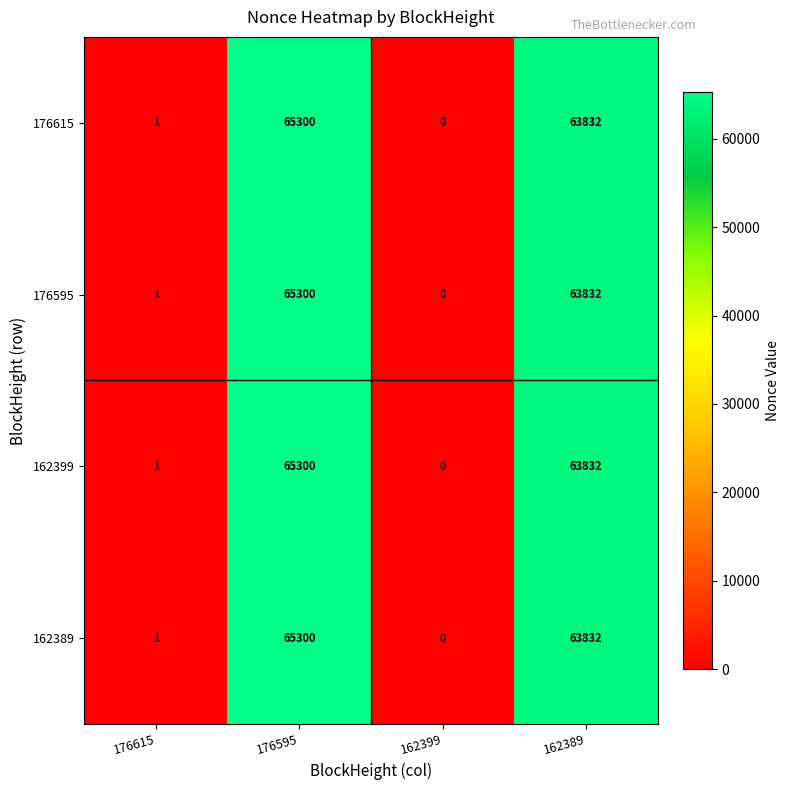

What is the sum of all 176595 values?

129133